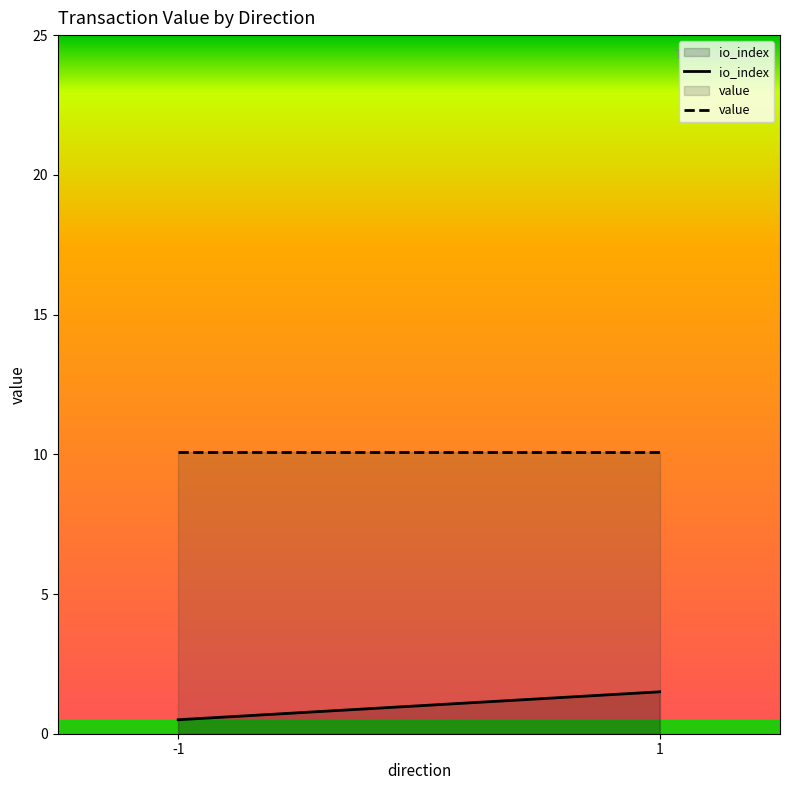

What is the sum of the value values at 1 and -1?

20.2